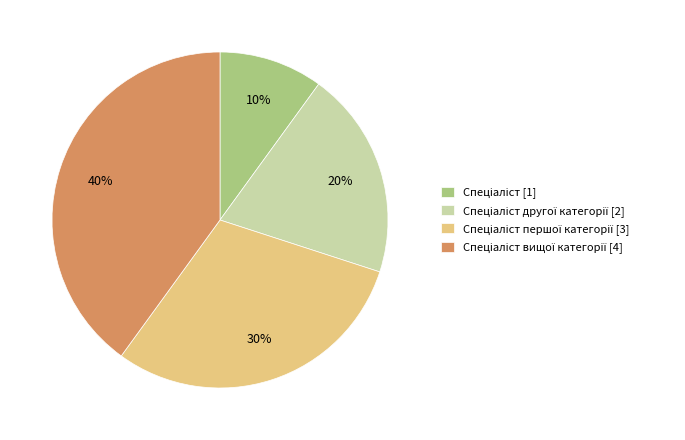

Is there a majority slice in this chart?

No